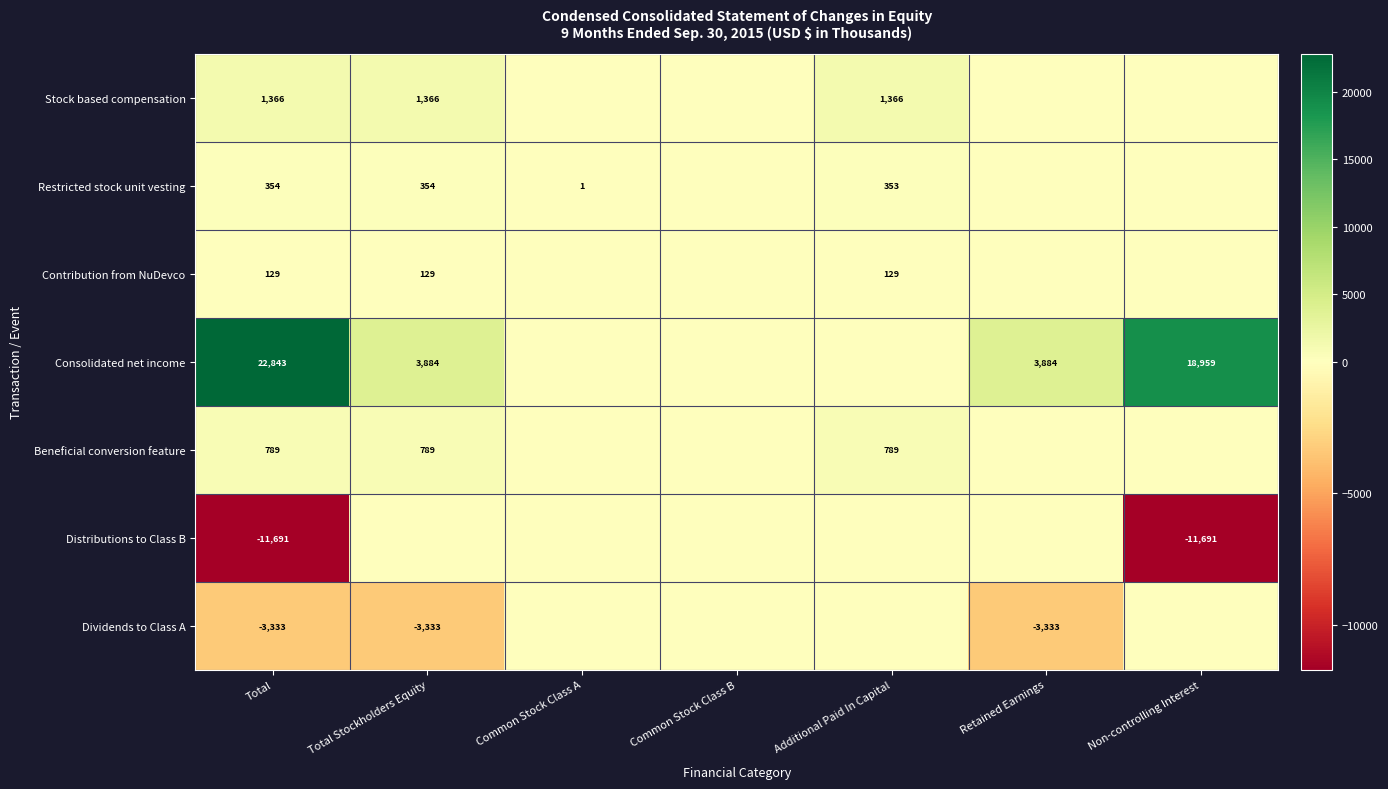

The value of Restricted stock unit vesting at Total Stockholders Equity is 149. True or false?

False